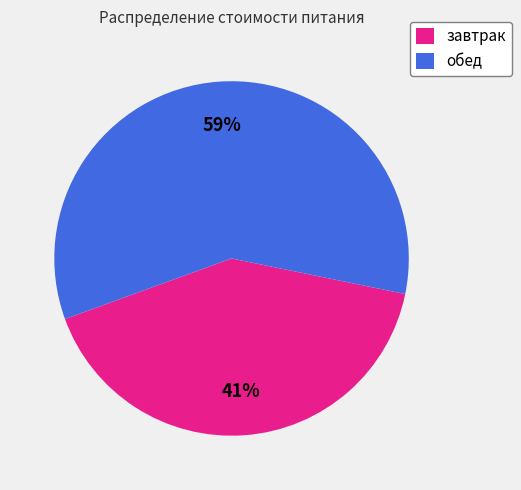

To the nearest percent, what percentage of the pie is завтрак?

41%